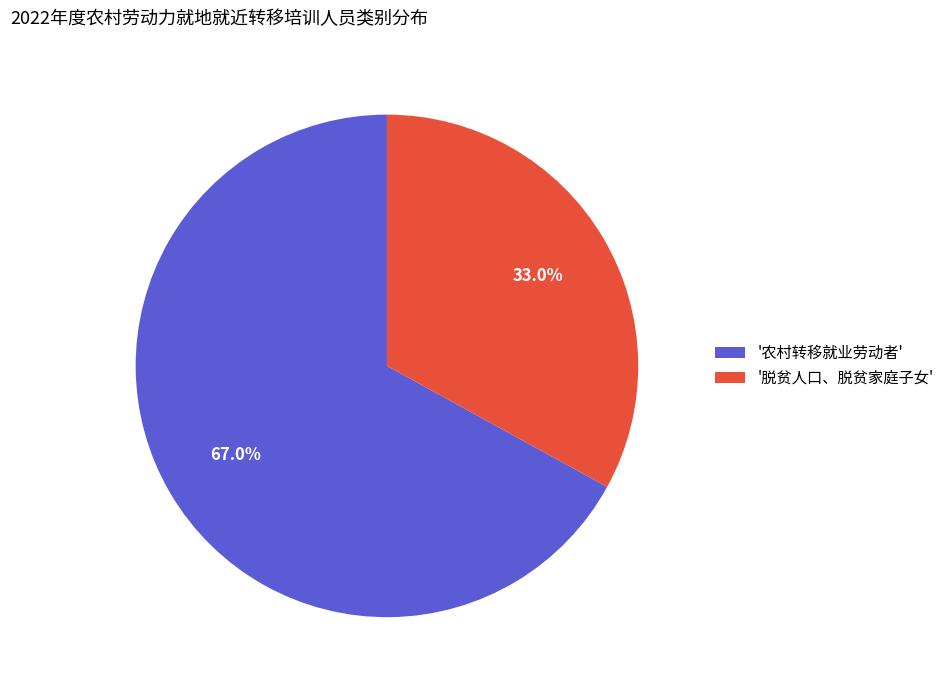

Count the number of slices in the pie.

2